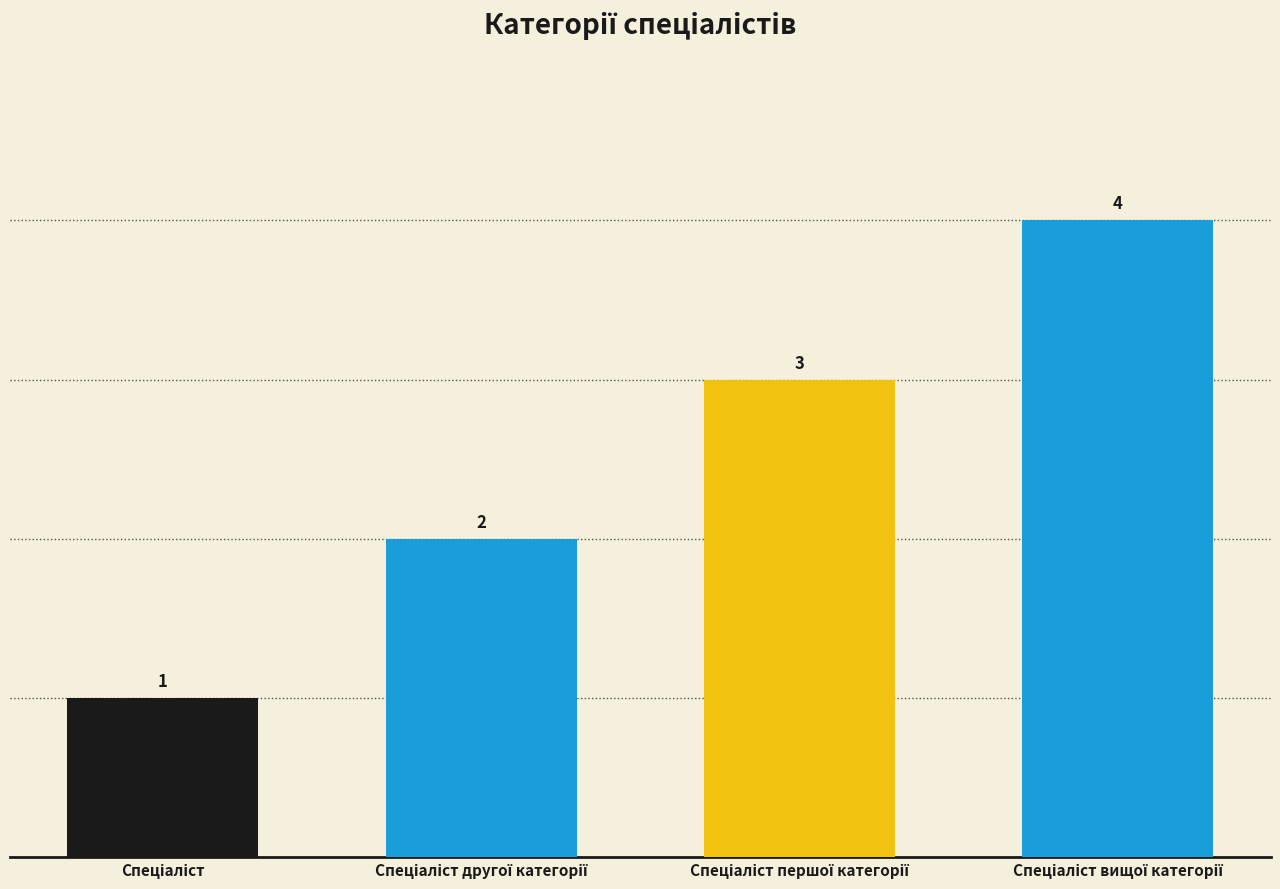

What is the sum of all values?

10